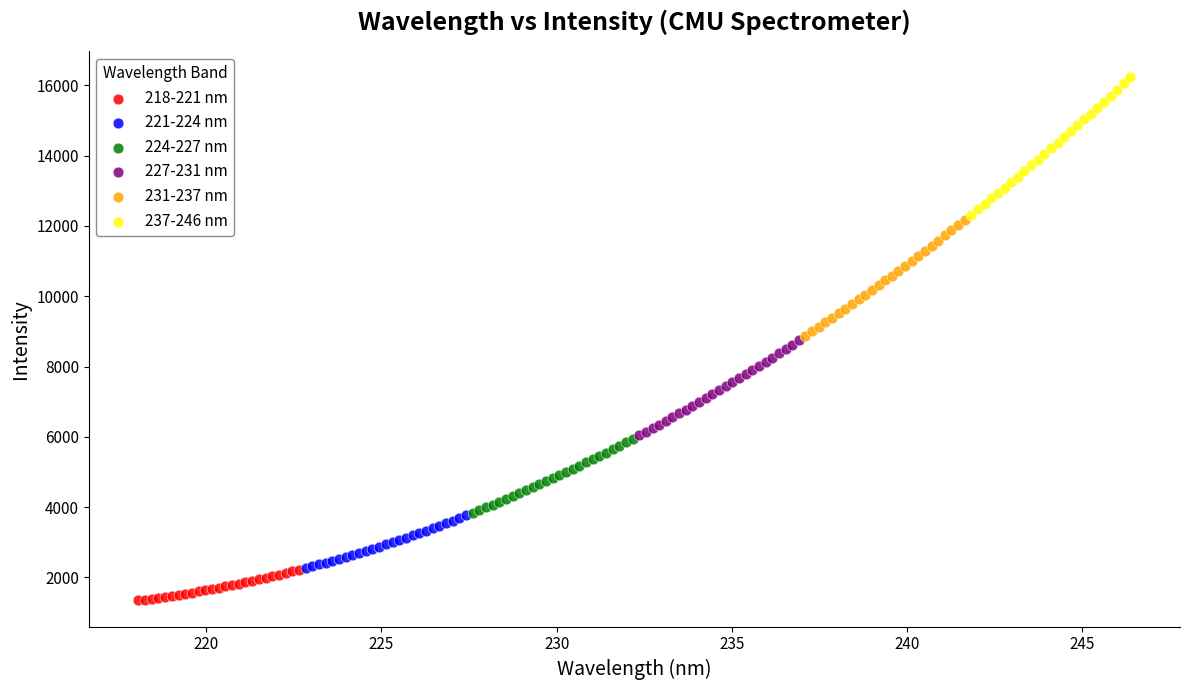

Which series contains the highest Y value?

237-246 nm